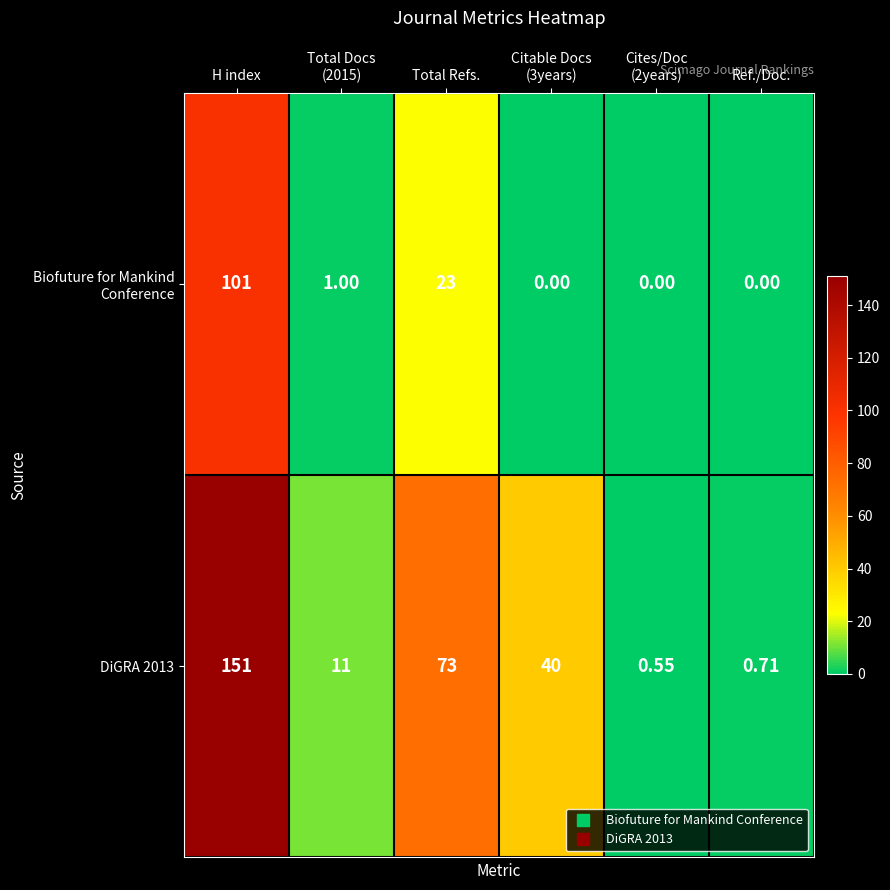

What is the total value across all series at Total Refs.?

96.0